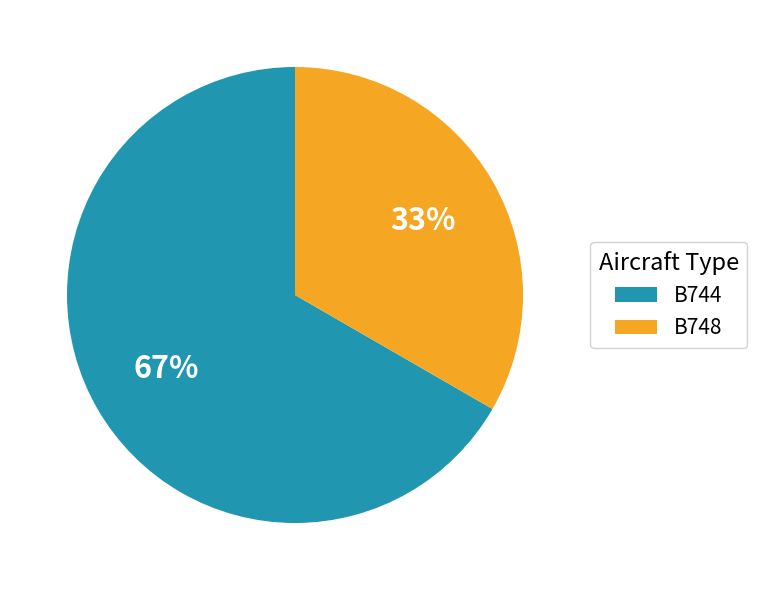

Is there a majority slice in this chart?

Yes